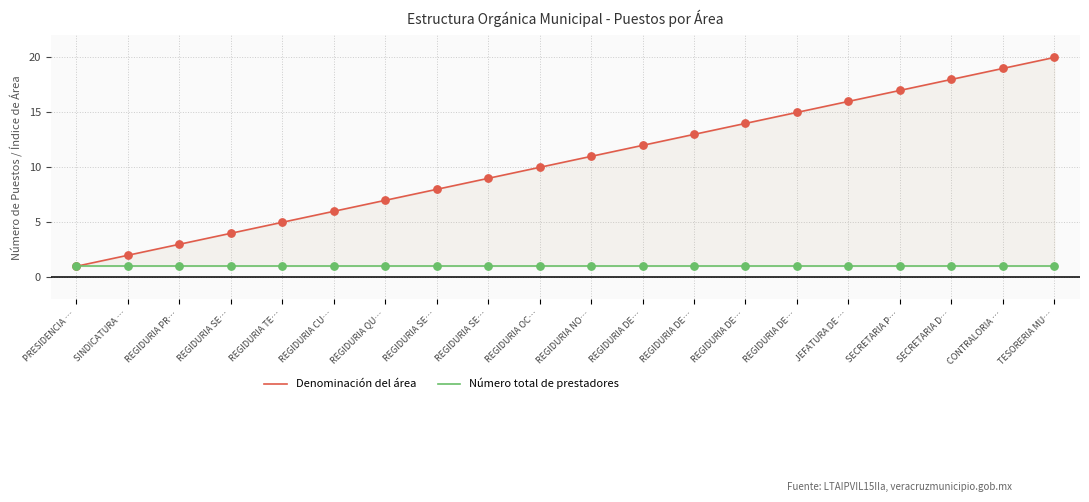

What is the total value across all series at SINDICATURA …?

3